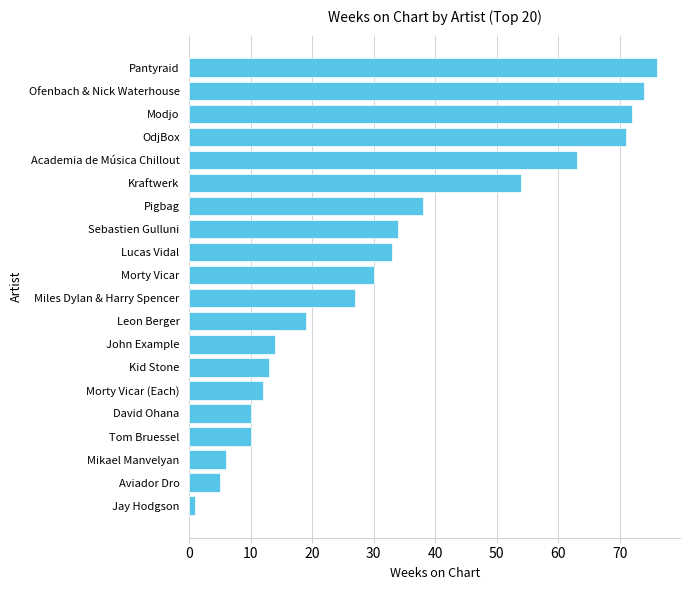

What is the minimum value shown in the chart?

1